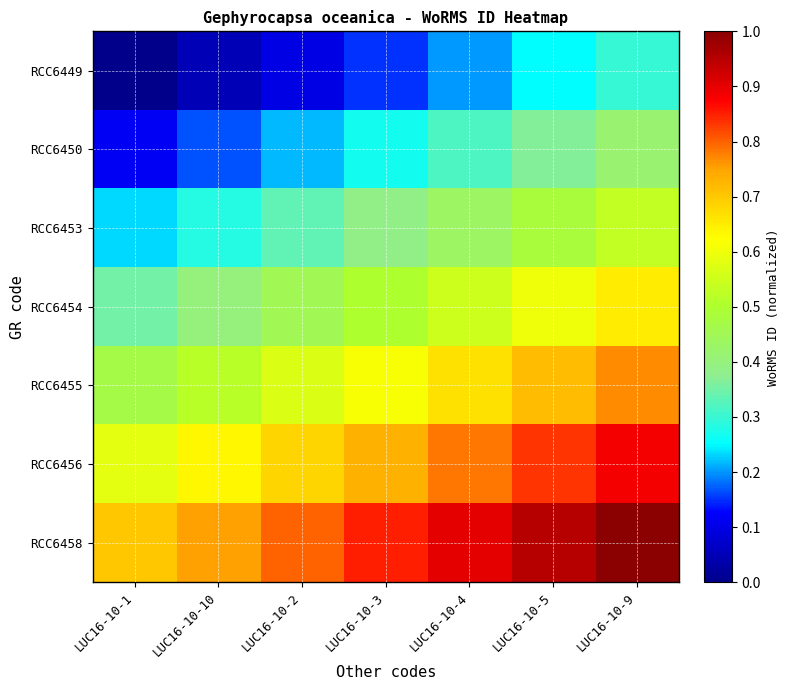

Which series changed the most between LUC16-10-10 and LUC16-10-5?

RCC6456